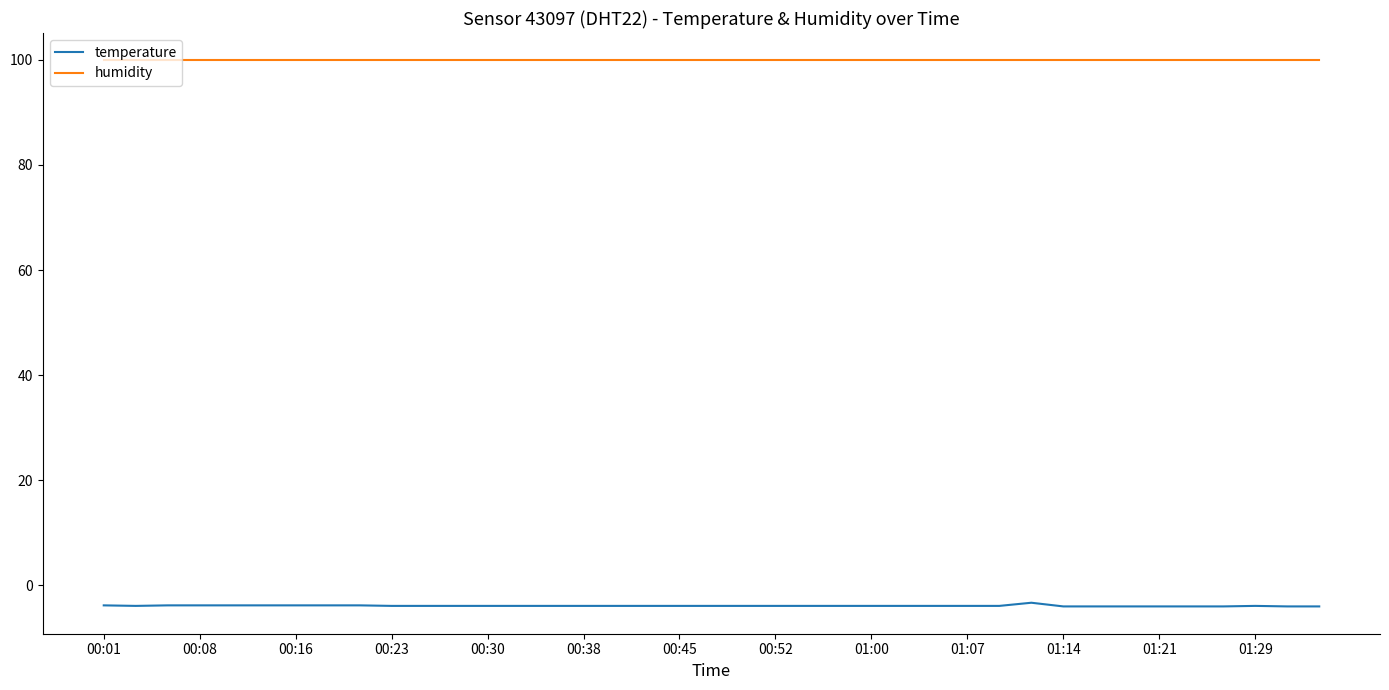

True or false: humidity and temperature cross at least once.

False